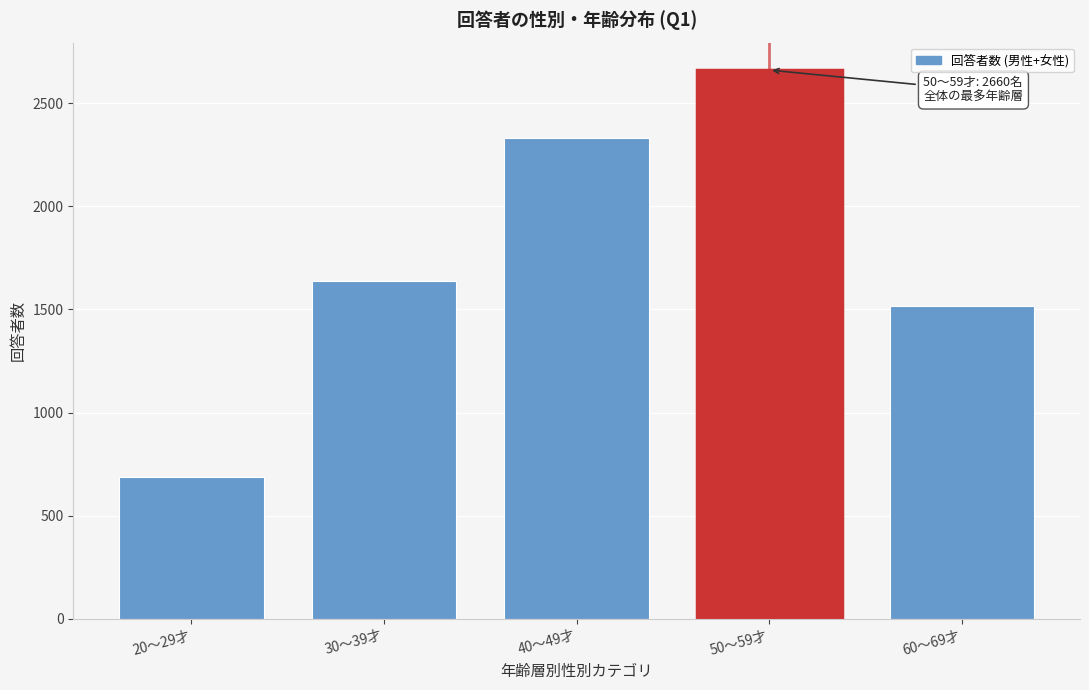

Reading left to right, list all the values displayed in this chart.

20～29才=689	30～39才=1640	40～49才=2331	50～59才=2660	60～69才=1519